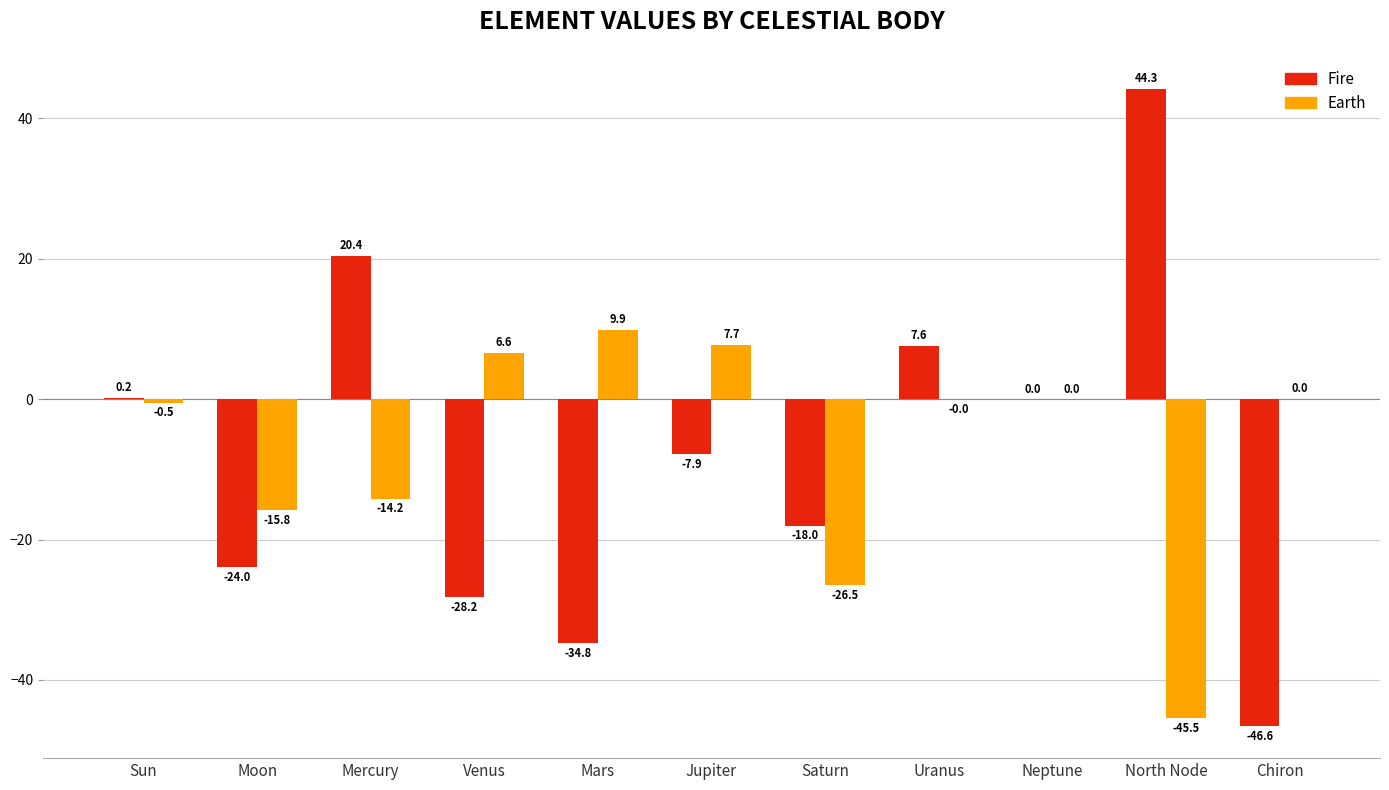

At which label does Fire reach its peak?

North Node